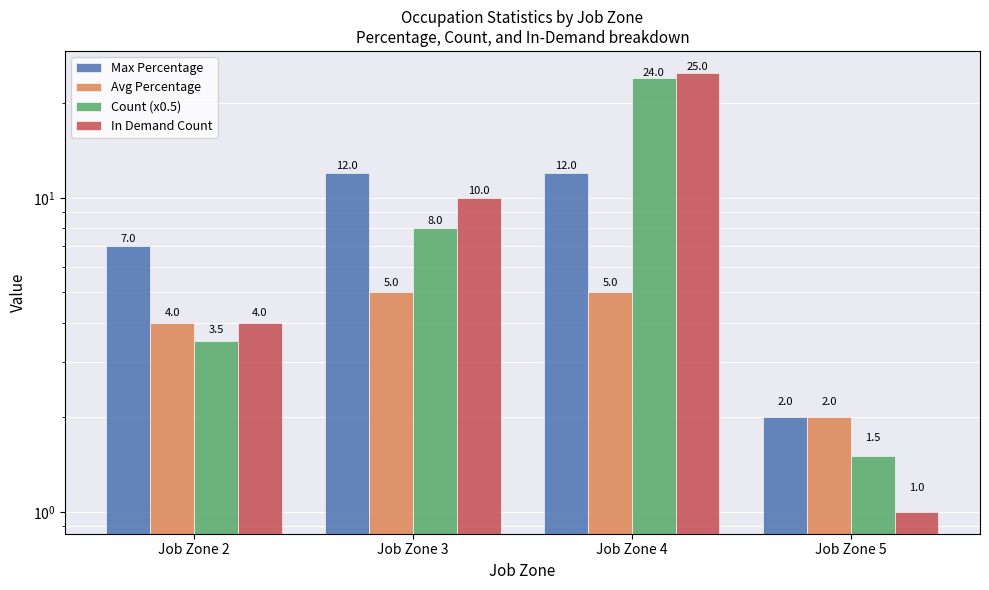

How many data points in In Demand Count are less than 10?

2